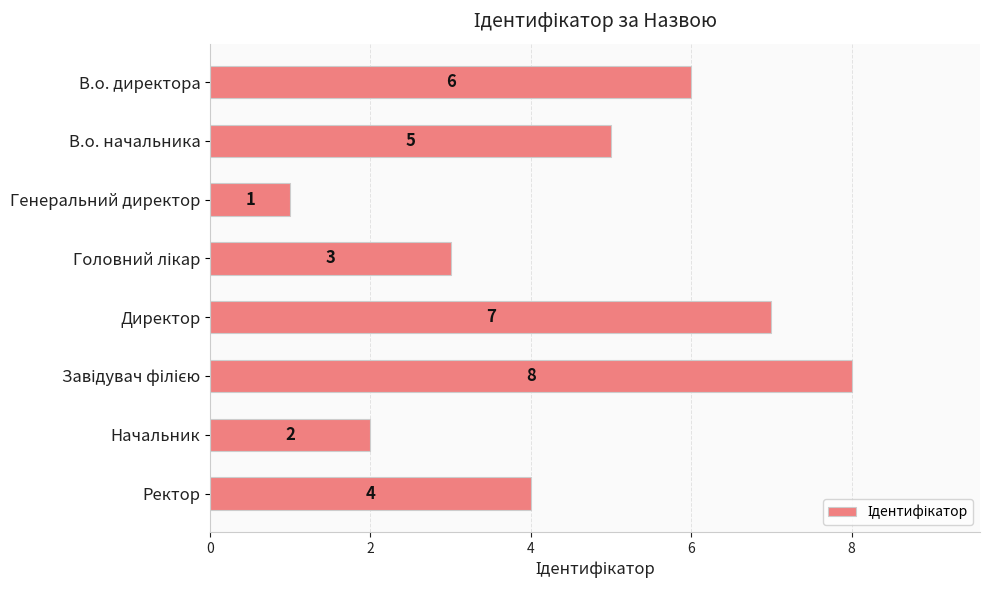

Where is the data nearest to the value 4?

Ректор